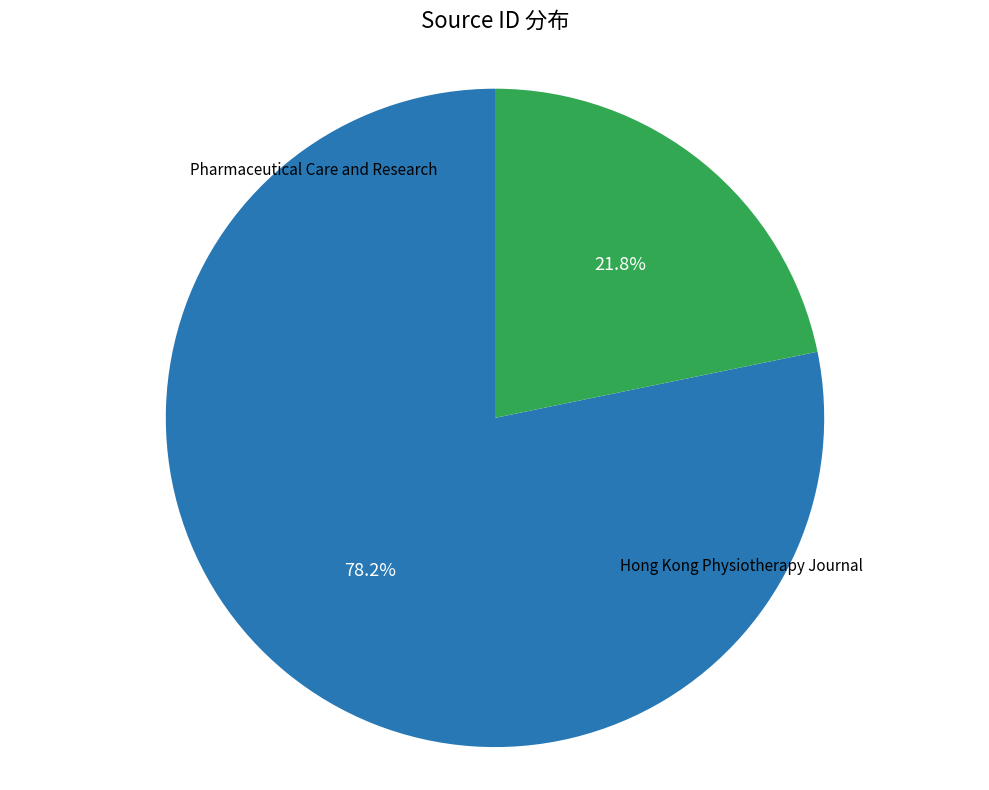

Count the number of slices in the pie.

2